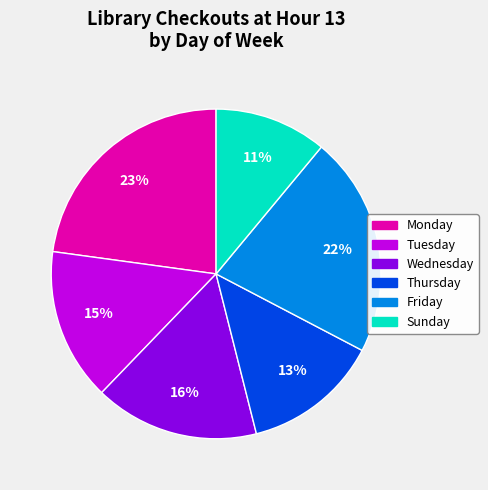

Does any single category account for the majority?

No